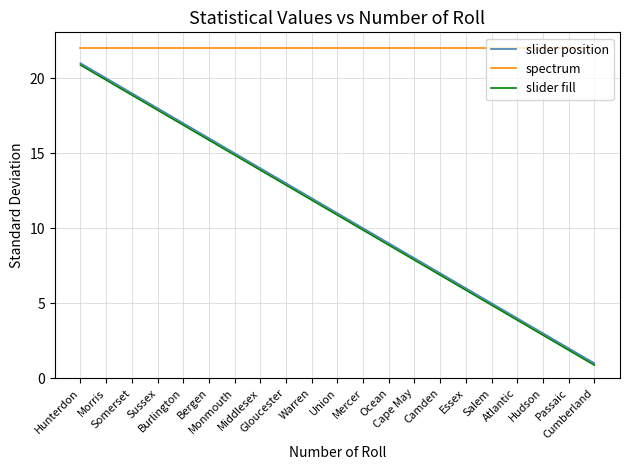

Reading left to right, transcribe all the data shown in this chart.

slider position: 21.0	20.0	19.0	18.0	17.0	16.0	15.0	14.0	13.0	12.0	11.0	10.0	9.0	8.0	7.0	6.0	5.0	4.0	3.0	2.0	1.0
spectrum: 22.0	22.0	22.0	22.0	22.0	22.0	22.0	22.0	22.0	22.0	22.0	22.0	22.0	22.0	22.0	22.0	22.0	22.0	22.0	22.0	22.0
slider fill: 20.9	19.9	18.9	17.9	16.9	15.9	14.9	13.9	12.9	11.9	10.9	9.9	8.9	7.9	6.9	5.9	4.9	3.9	2.9	1.9	0.9